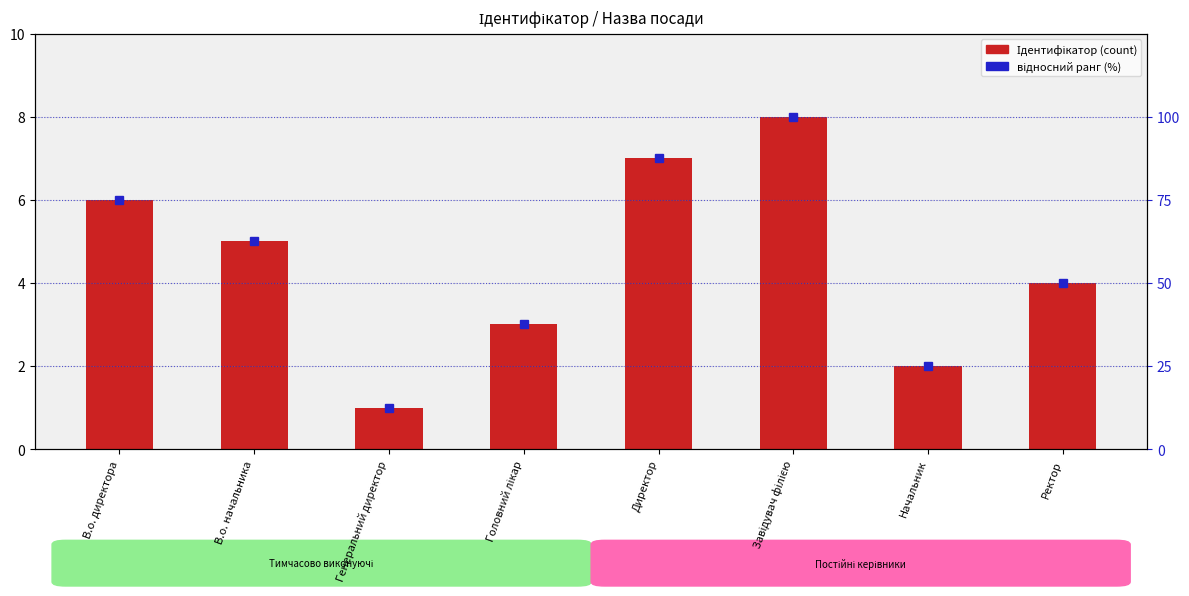

What is the difference between the highest and lowest values at В.о. начальника?

57.5